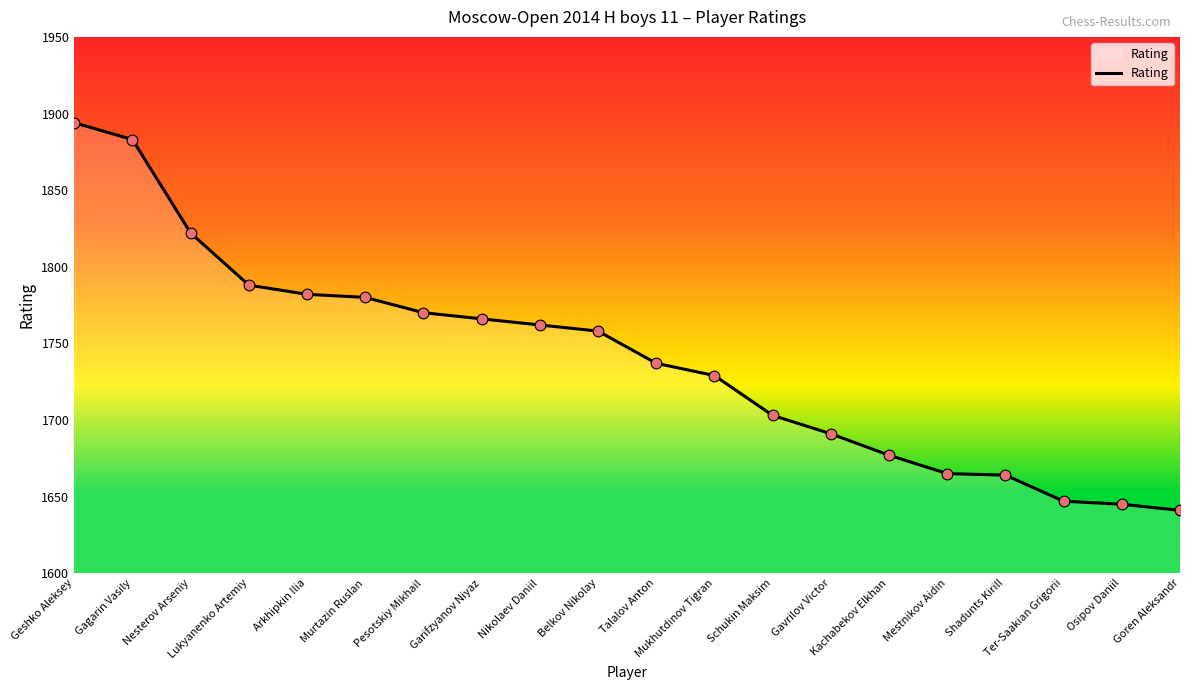

What is the change in value from Talalov Anton to Gavrilov Victor?

-46